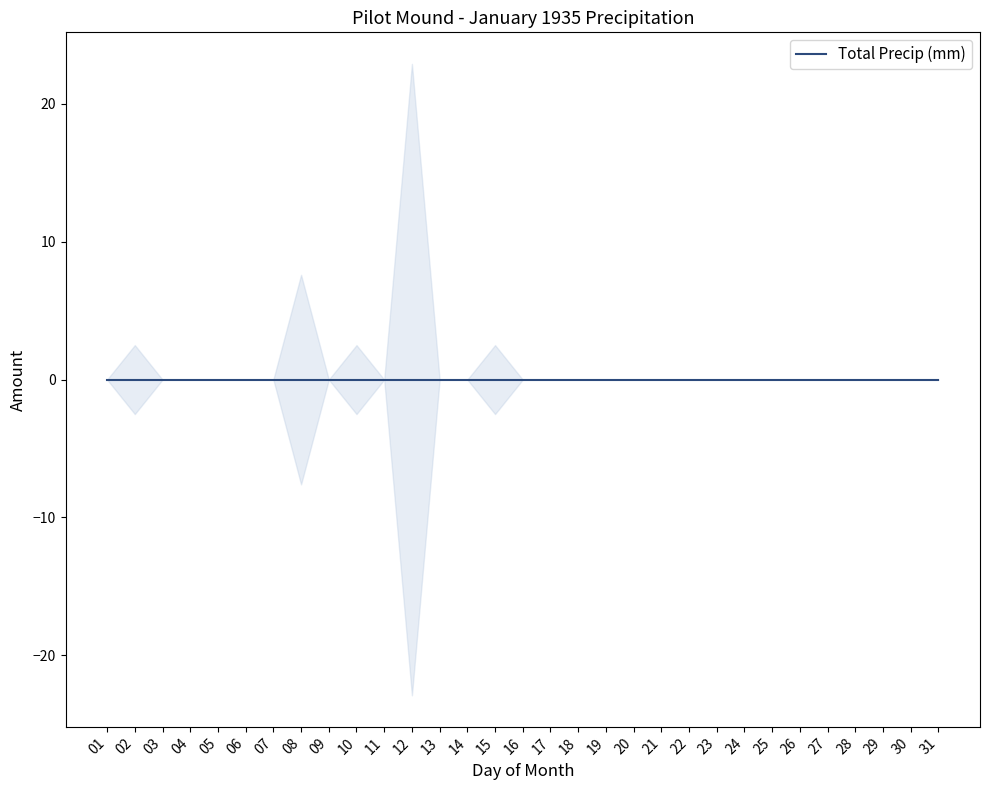

True or false: Total Snow (cm) and Total Precip (mm) intersect in this chart.

False